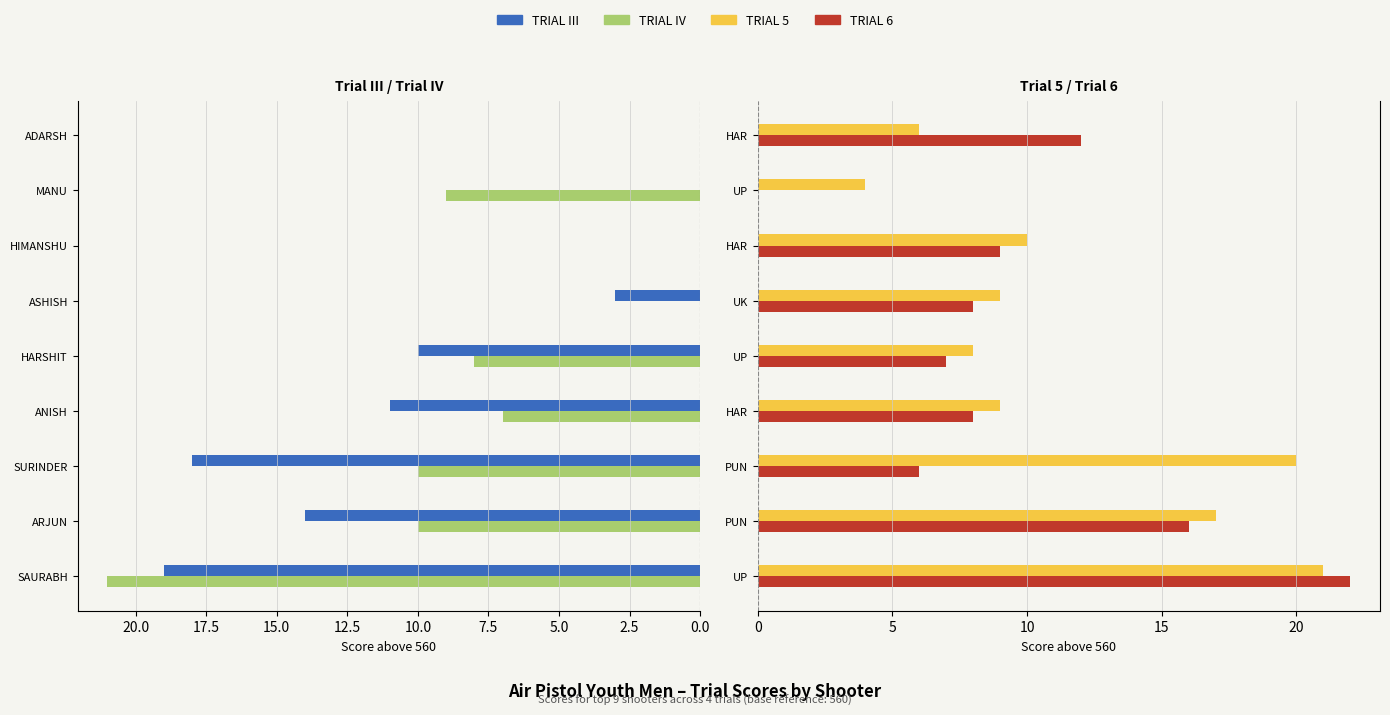

List the series in order of their peak value, lowest first.

TRIAL III, TRIAL IV, TRIAL 5, TRIAL 6